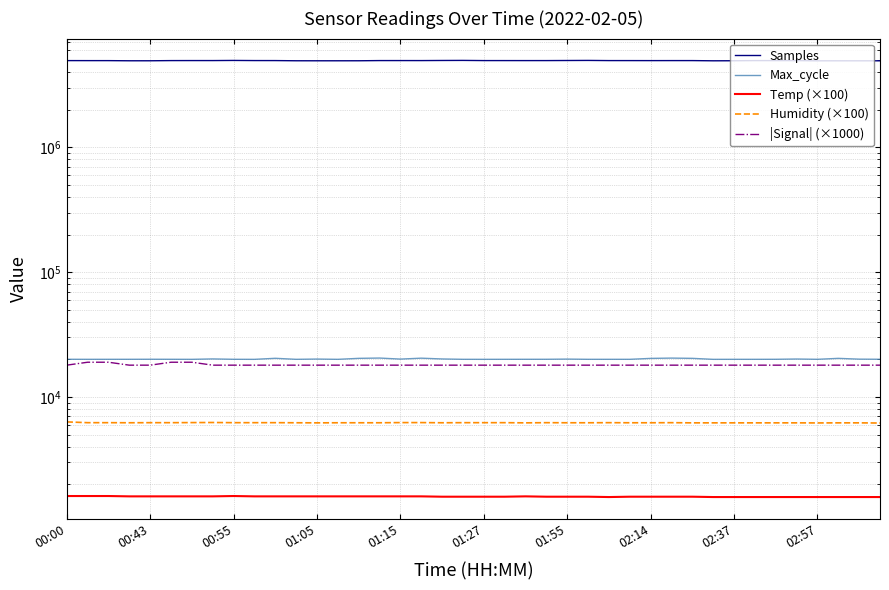

What is the spread (max minus min) of values at 02:14?

4954693.0